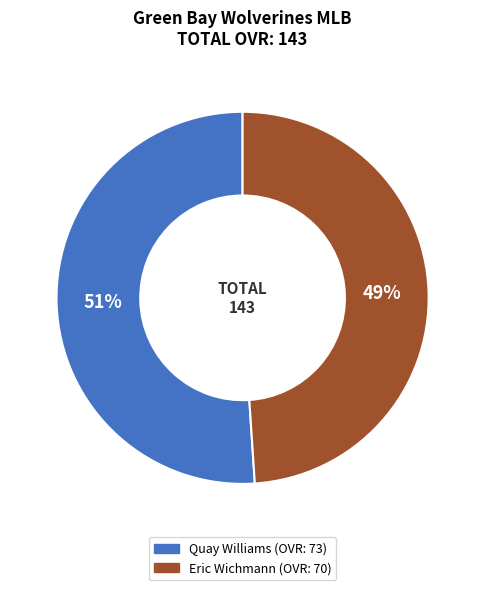

Is Eric Wichmann the majority of the pie?

No